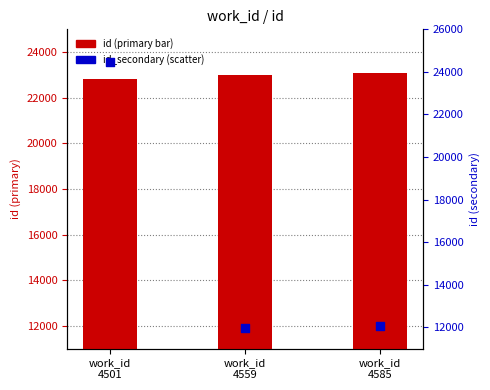

Which series reaches the minimum Y coordinate?

id (primary)